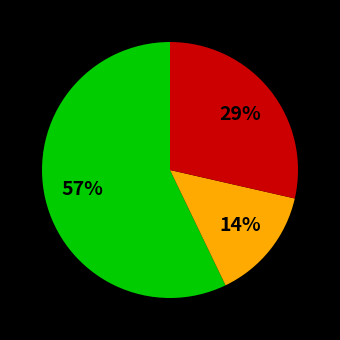

To the nearest percent, what is the average slice percentage?

33%